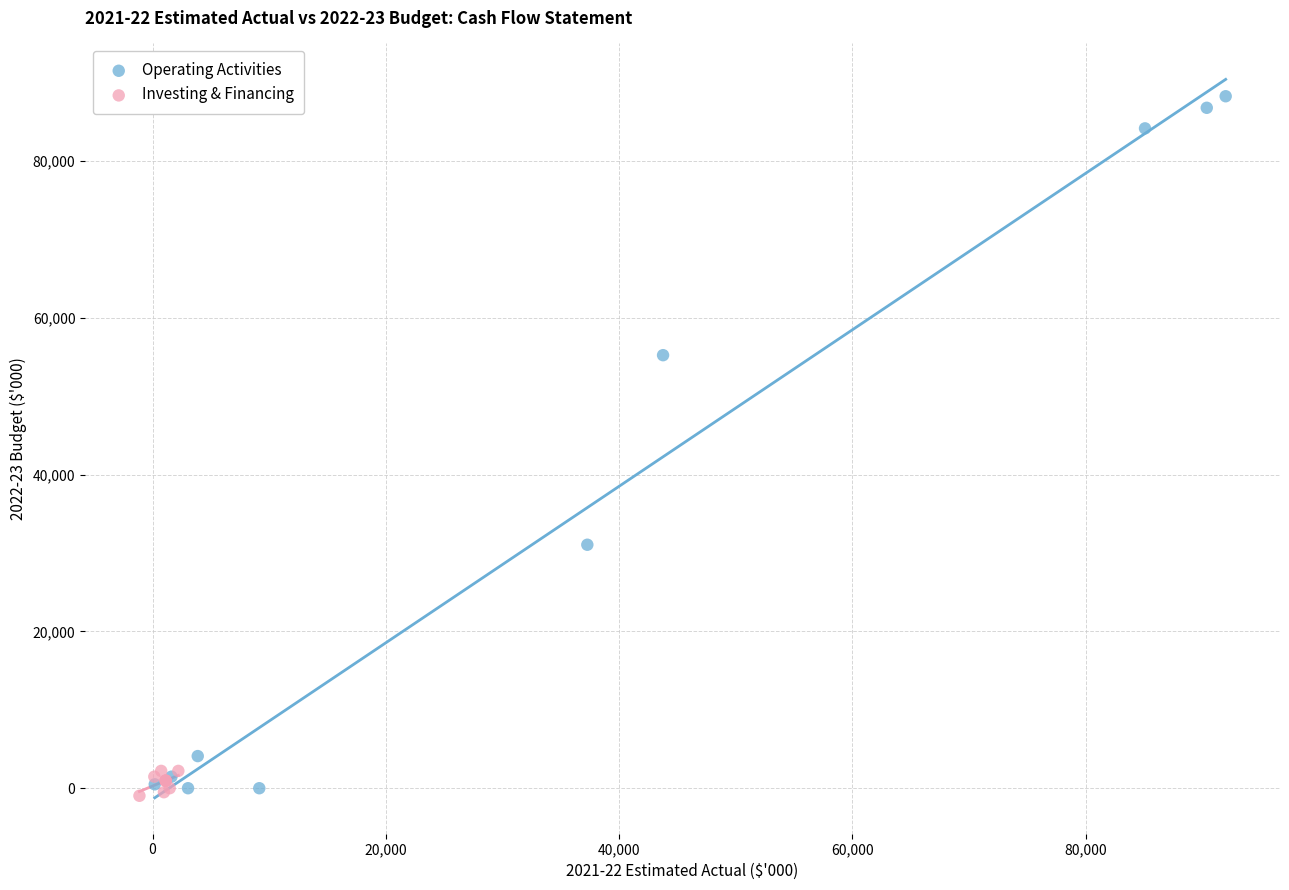

Which series reaches the maximum Y coordinate?

Operating Activities